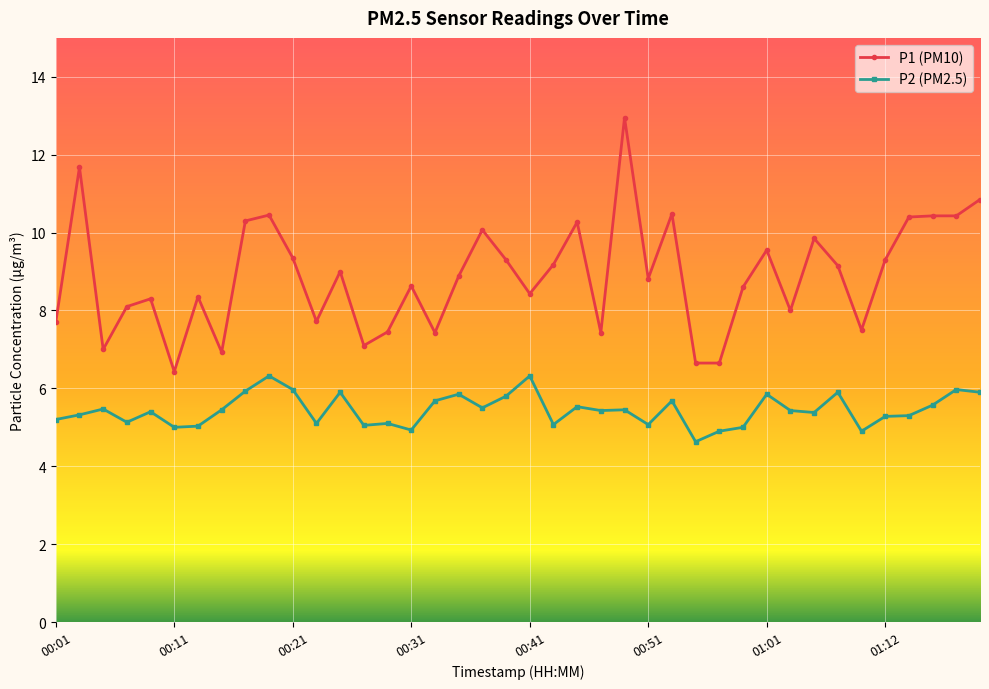

Which series has the widest spread of values?

P1 (PM10)